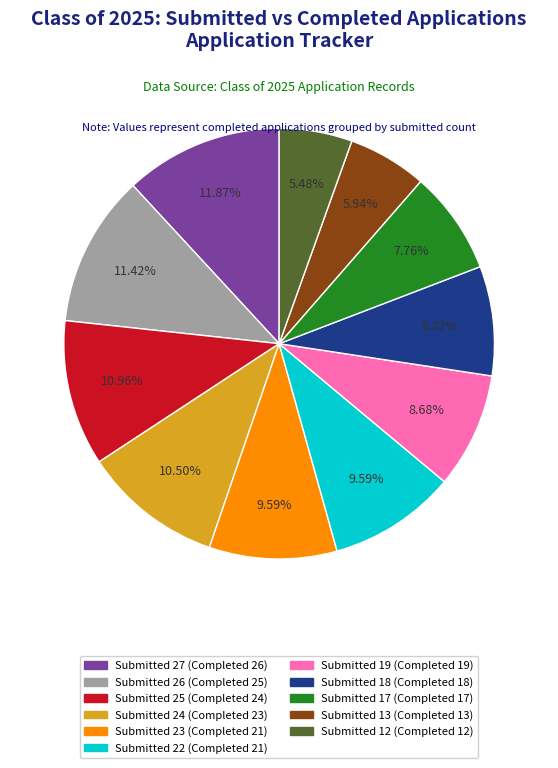

Does any single category account for the majority?

No